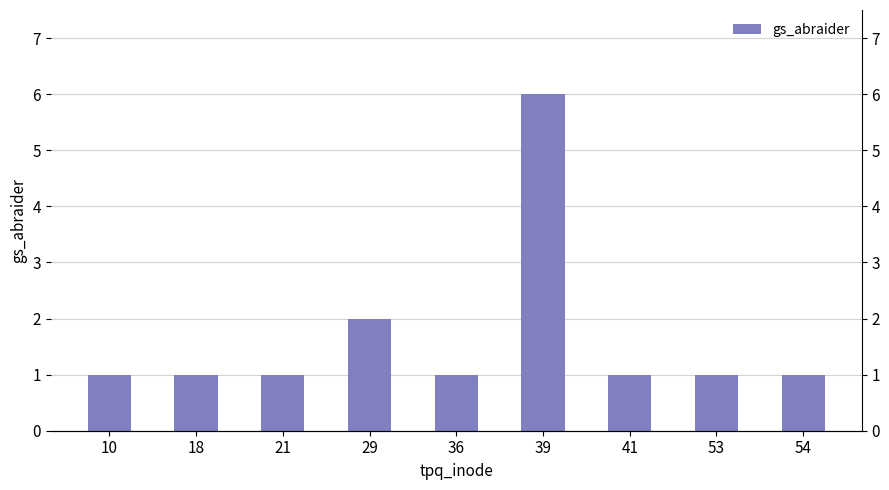

How many series are shown in this chart?

1